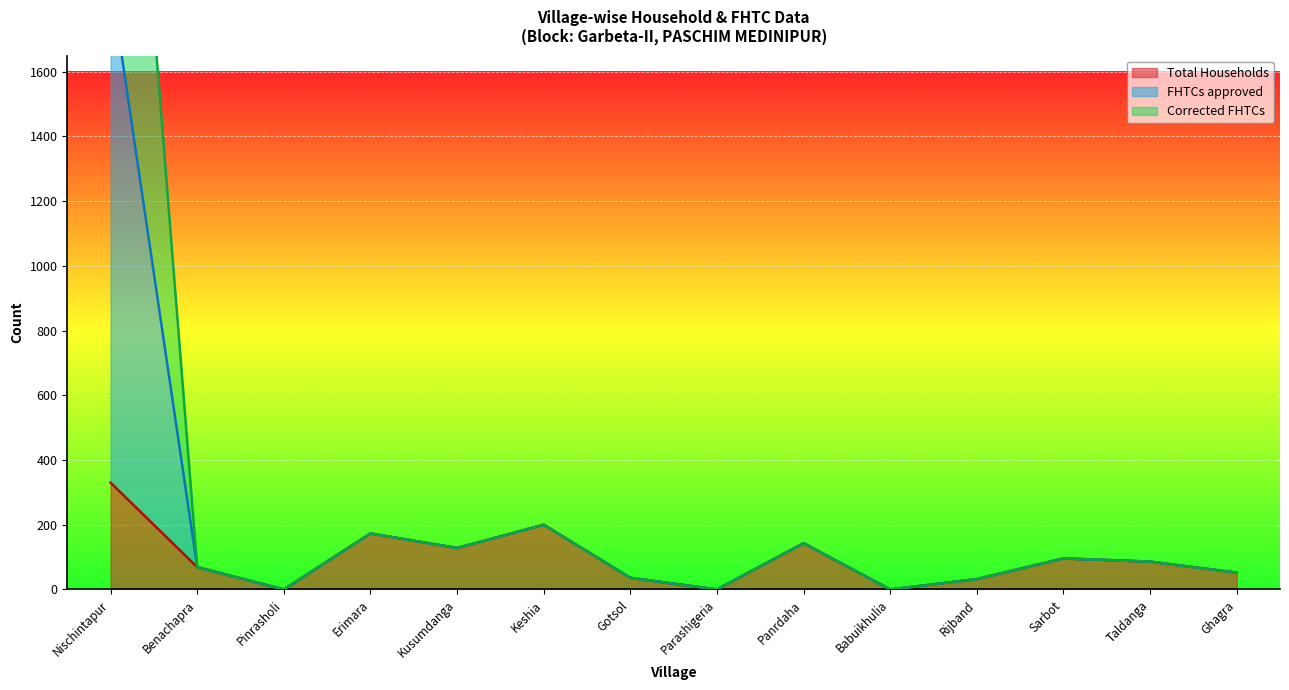

How many distinct data groups are displayed?

3